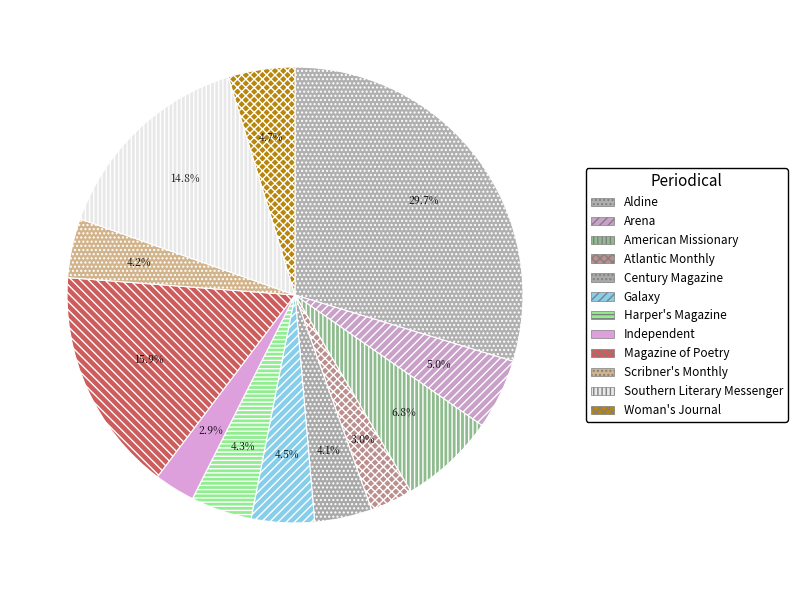

How many segments does this pie chart have?

12